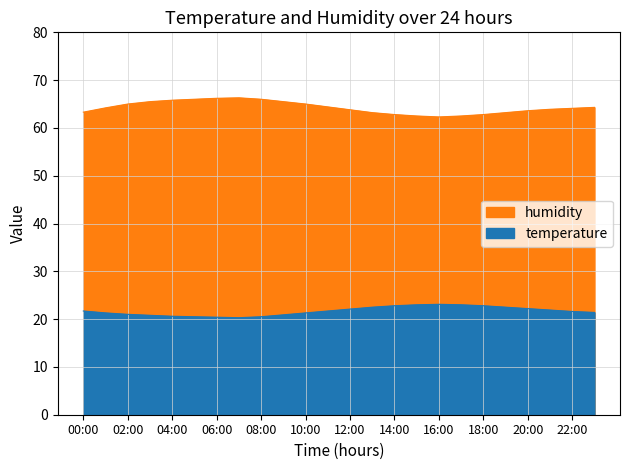

How many lines are shown in the chart?

2